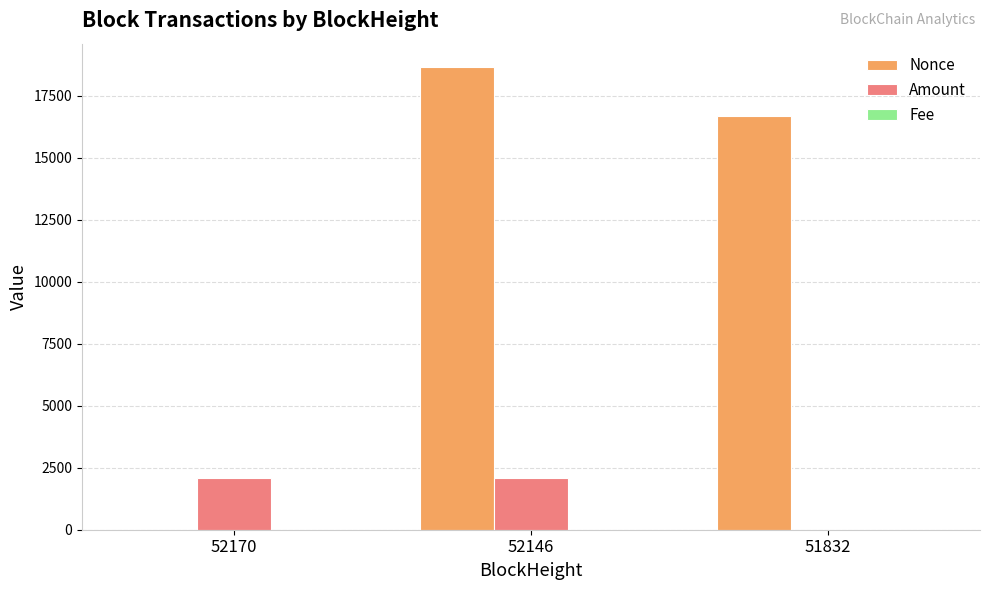

What is the maximum value shown in the chart?

18657.0